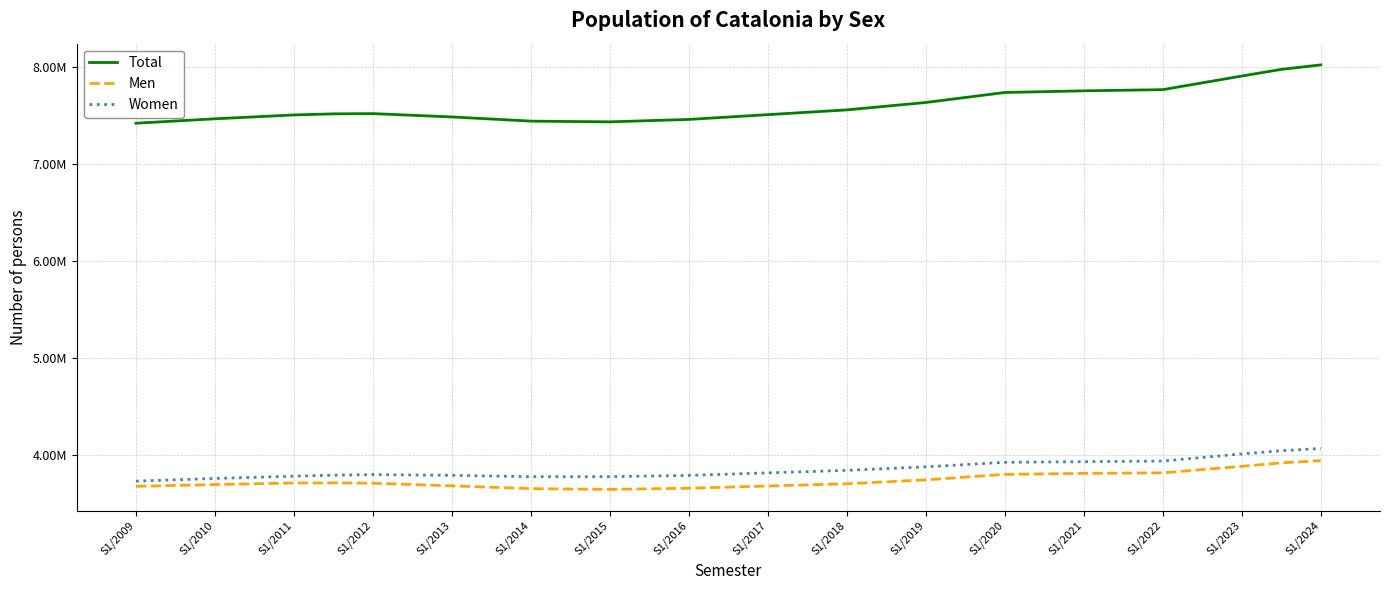

Does the chart display data point markers on the line(s)?

No